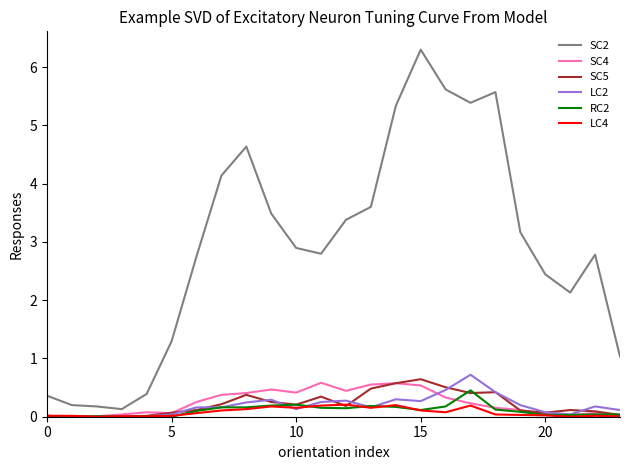

Rank the series by their maximum value, from lowest to highest.

LC4, RC2, SC4, SC5, LC2, SC2